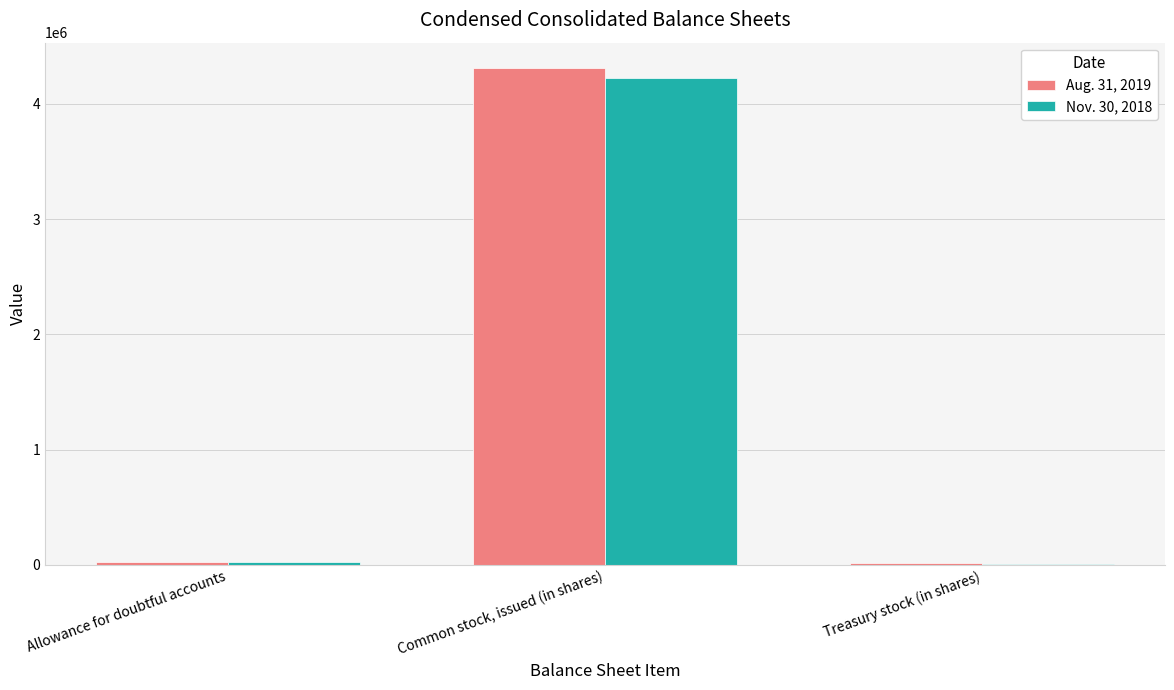

Which category has the highest value across all series?

Common stock, issued (in shares)